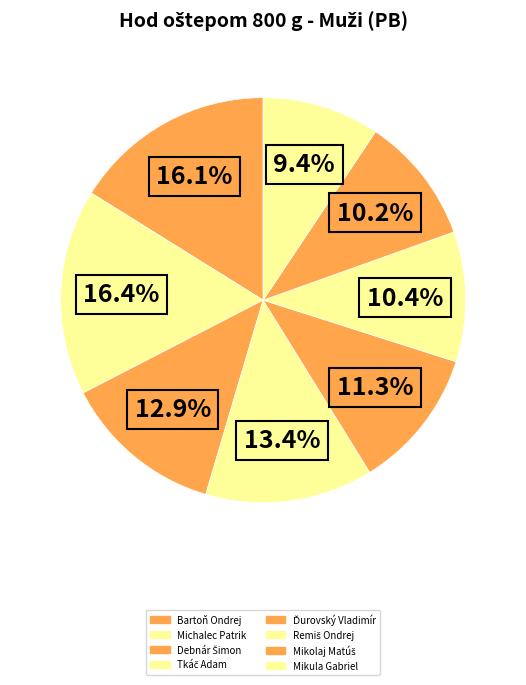

What is the total percentage of Mikula Gabriel and Bartoň Ondrej?

25.5%